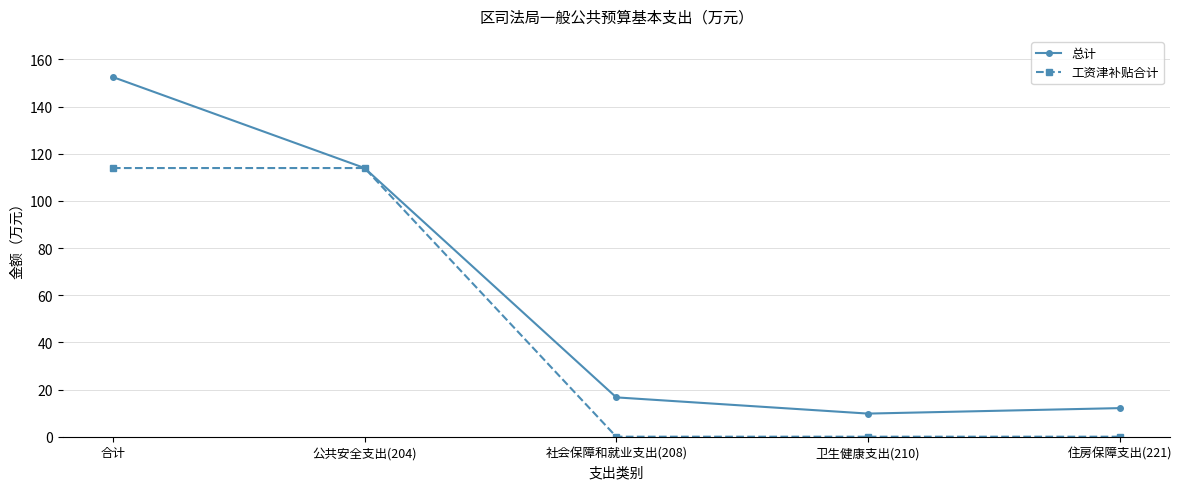

Count the number of categories in the chart.

5